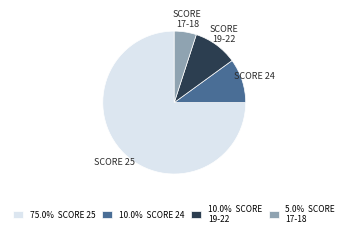

Approximately how many times larger is the value at 5.0% SCORE 17-18 compared to 10.0% SCORE 24?

0.5